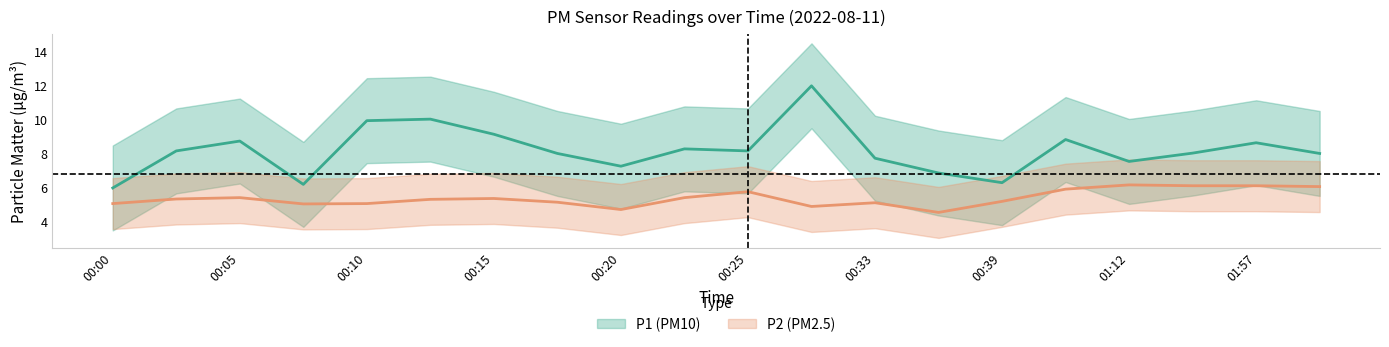

What is the total value across all series at 00:36?

11.4